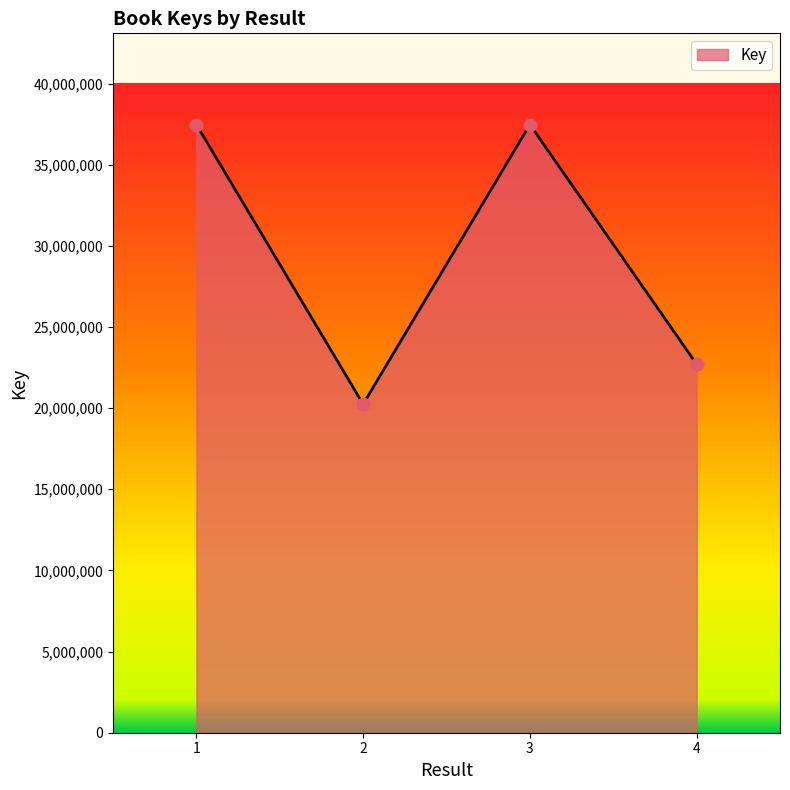

What is the ratio of the value at 3 to the value at 1?

1.0